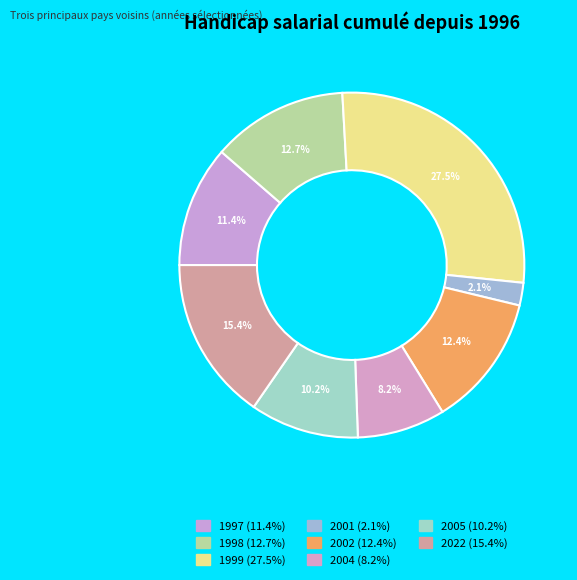

How many slices are in this pie chart?

8